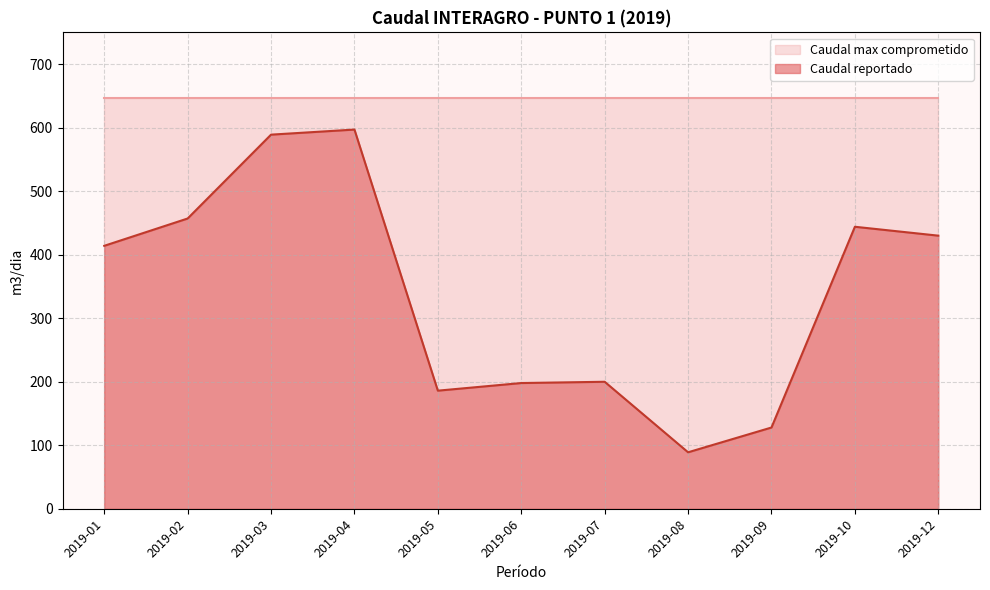

Reading left to right, what are all the values shown in this chart?

414	457	589	597	186	198	200	89	128	444	430